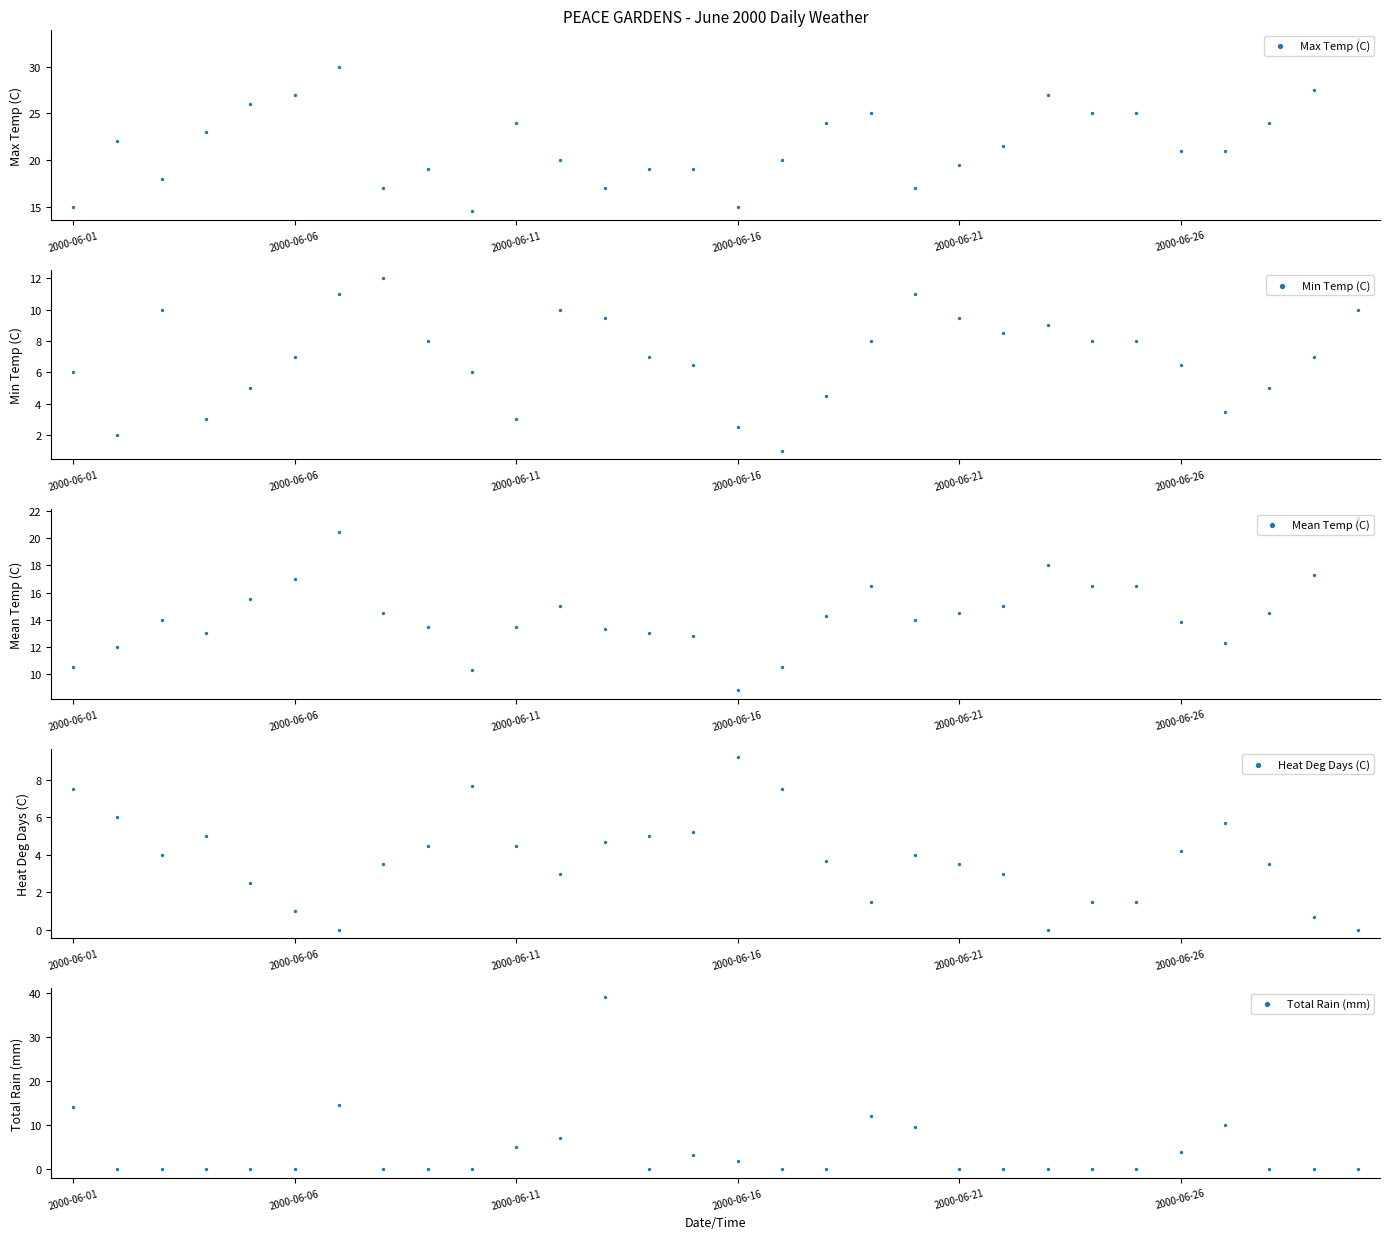

Which series contains the lowest Y value?

Heat Deg Days (C)